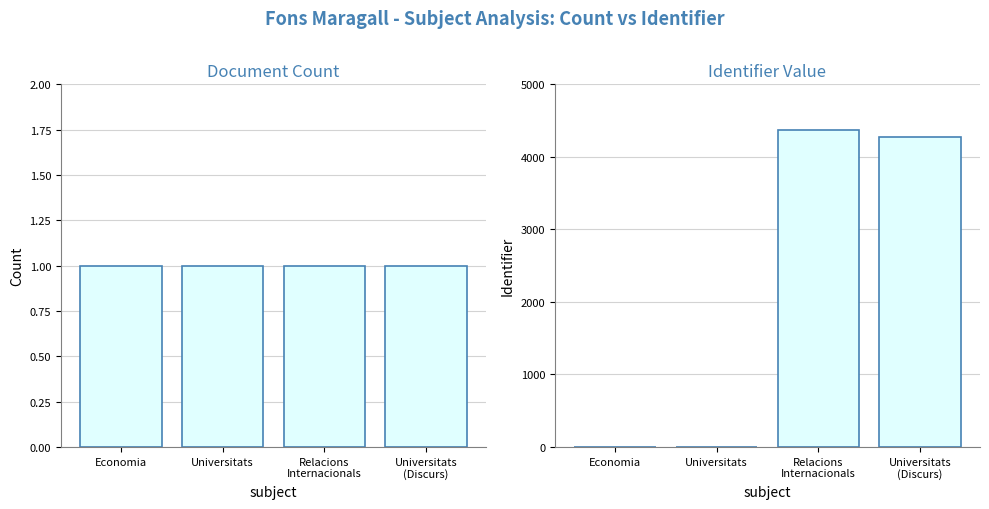

At how many categories does at least one series exceed 2271?

2